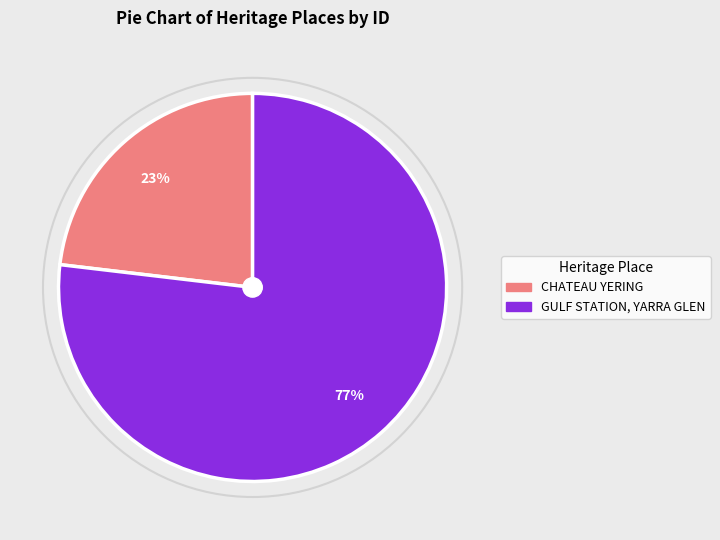

To the nearest percent, what is the difference between the largest and smallest slice percentages?

54%